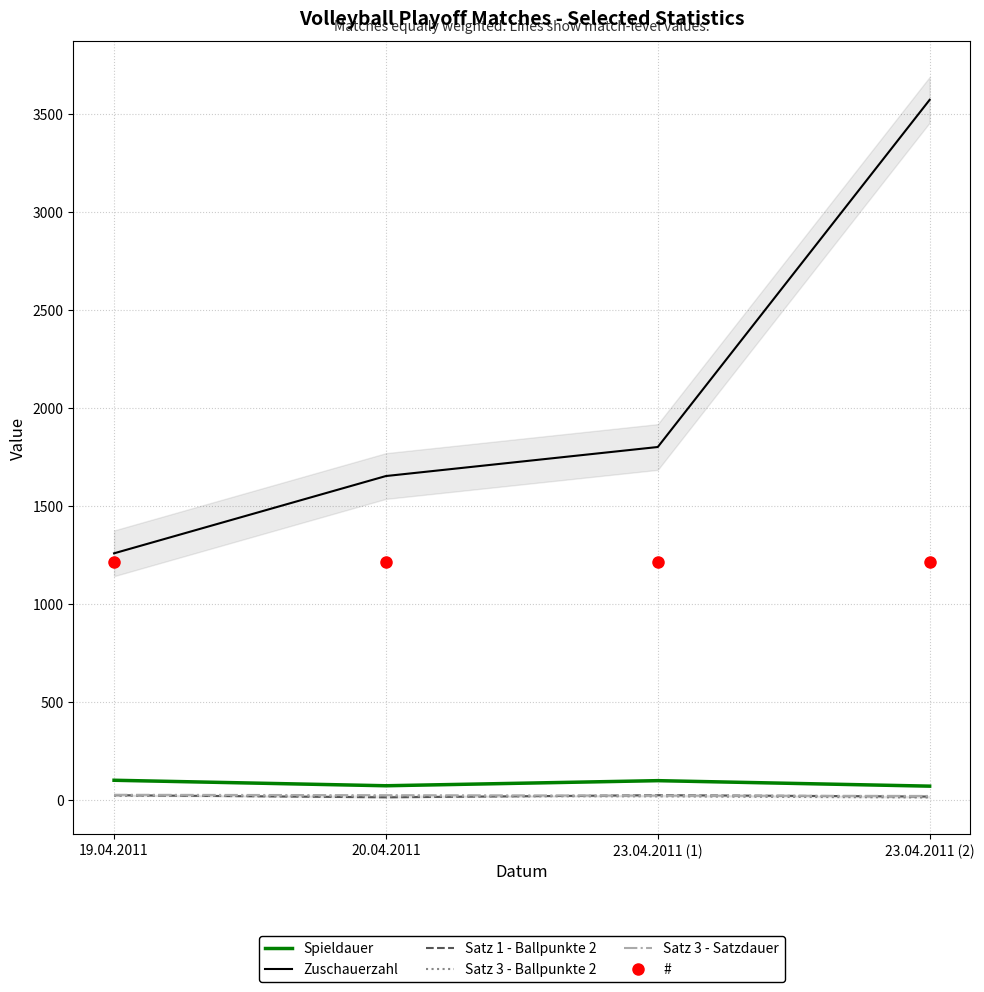

Does the chart have visible grid lines?

Yes